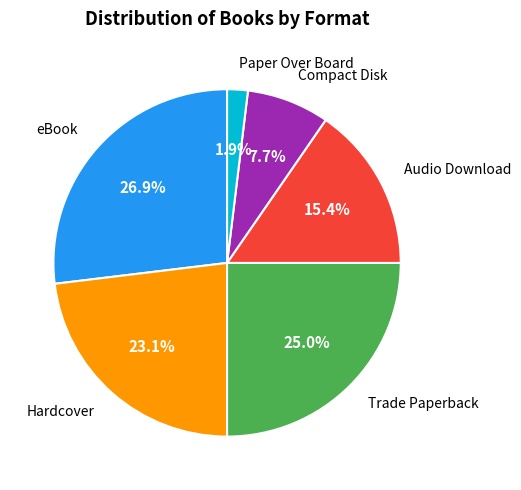

How many slices are in this pie chart?

6